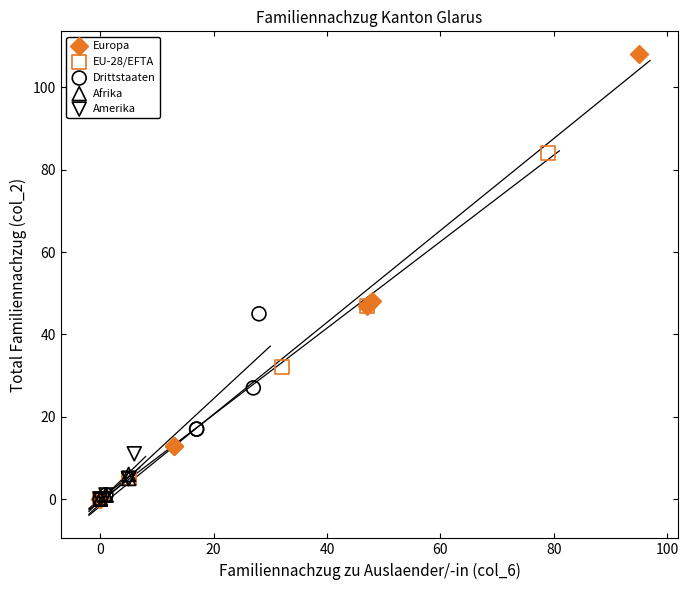

Which series reaches the maximum Y coordinate?

Europa